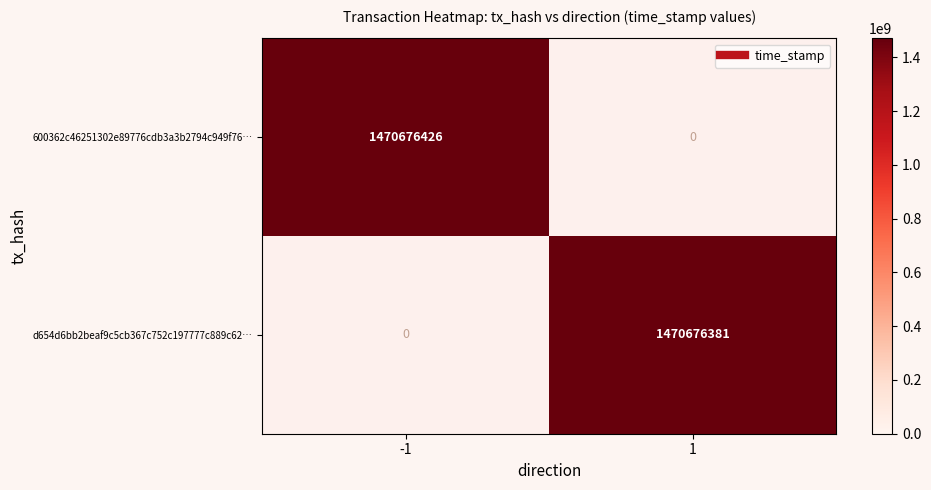

The value of d654d6bb2beaf9c5cb367c752c197777c889c62 at time_stamp is 1470676381. True or false?

True